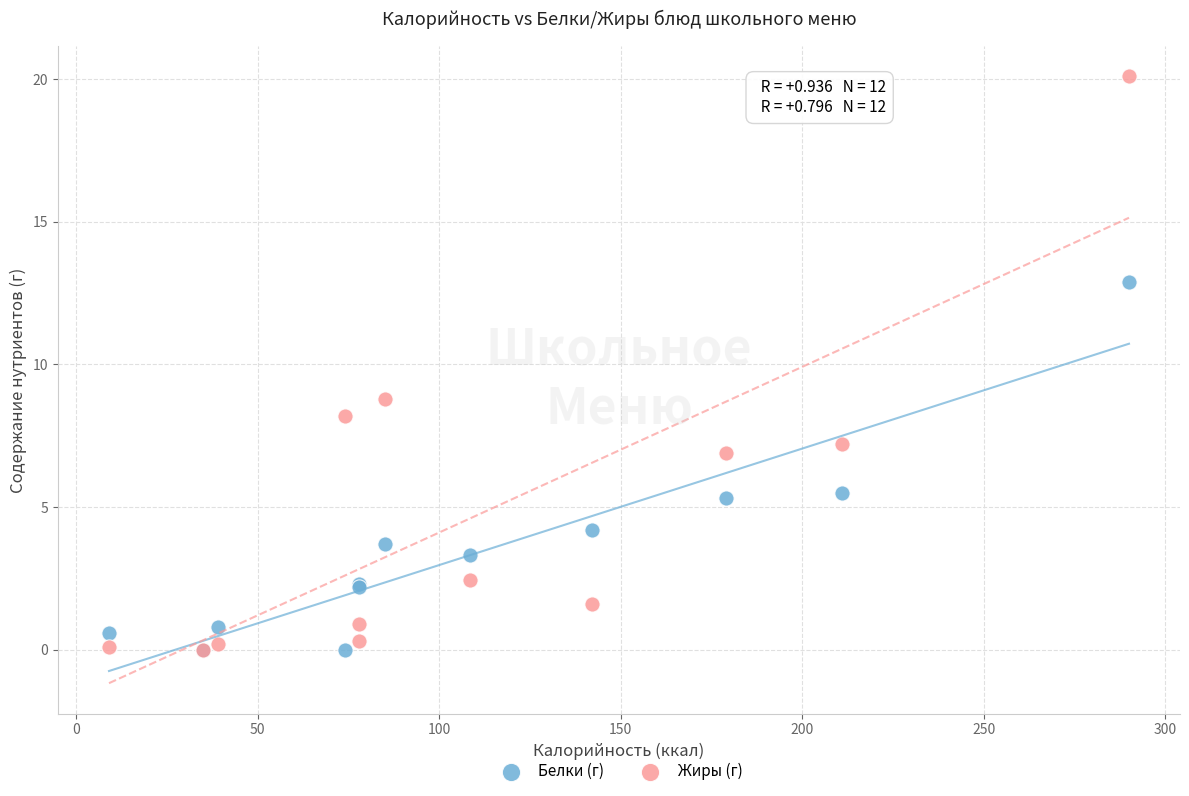

In the Жиры (г) series, what Y value is closest to 10?

8.8